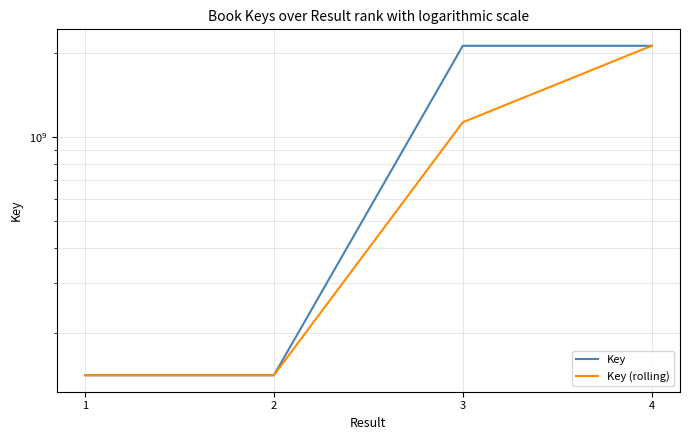

What is the sum of the Key (rolling) values at 3 and 4?

3247313207.5